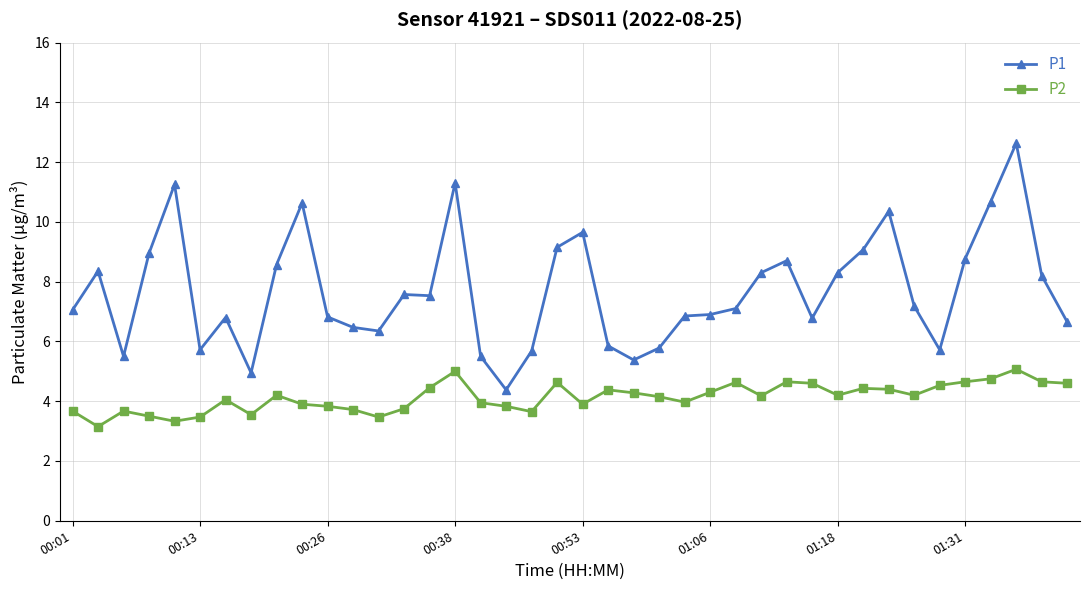

What is the greatest value displayed?

12.6